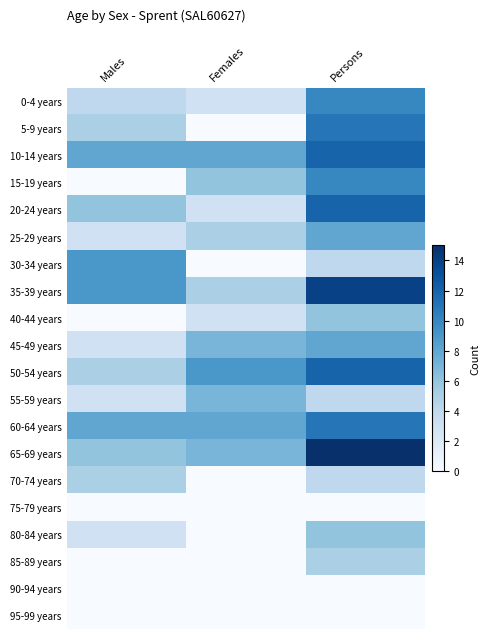

Reading right to left, transcribe all the data shown in this chart.

0-4 years: Persons=10	Females=3	Males=4
5-9 years: Persons=11	Females=0	Males=5
10-14 years: Persons=12	Females=8	Males=8
15-19 years: Persons=10	Females=6	Males=0
20-24 years: Persons=12	Females=3	Males=6
25-29 years: Persons=8	Females=5	Males=3
30-34 years: Persons=4	Females=0	Males=9
35-39 years: Persons=14	Females=5	Males=9
40-44 years: Persons=6	Females=3	Males=0
45-49 years: Persons=8	Females=7	Males=3
50-54 years: Persons=12	Females=9	Males=5
55-59 years: Persons=4	Females=7	Males=3
60-64 years: Persons=11	Females=8	Males=8
65-69 years: Persons=15	Females=7	Males=6
70-74 years: Persons=4	Females=0	Males=5
75-79 years: Persons=0	Females=0	Males=0
80-84 years: Persons=6	Females=0	Males=3
85-89 years: Persons=5	Females=0	Males=0
90-94 years: Persons=0	Females=0	Males=0
95-99 years: Persons=0	Females=0	Males=0